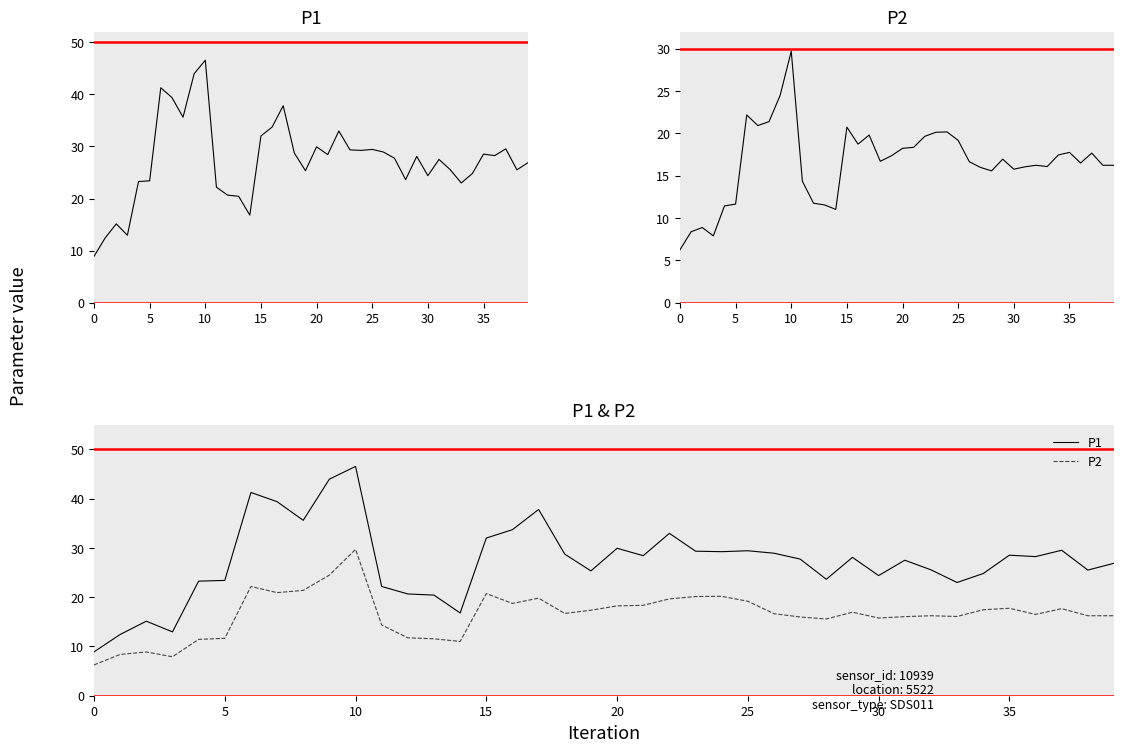

Does the chart display data point markers on the line(s)?

No